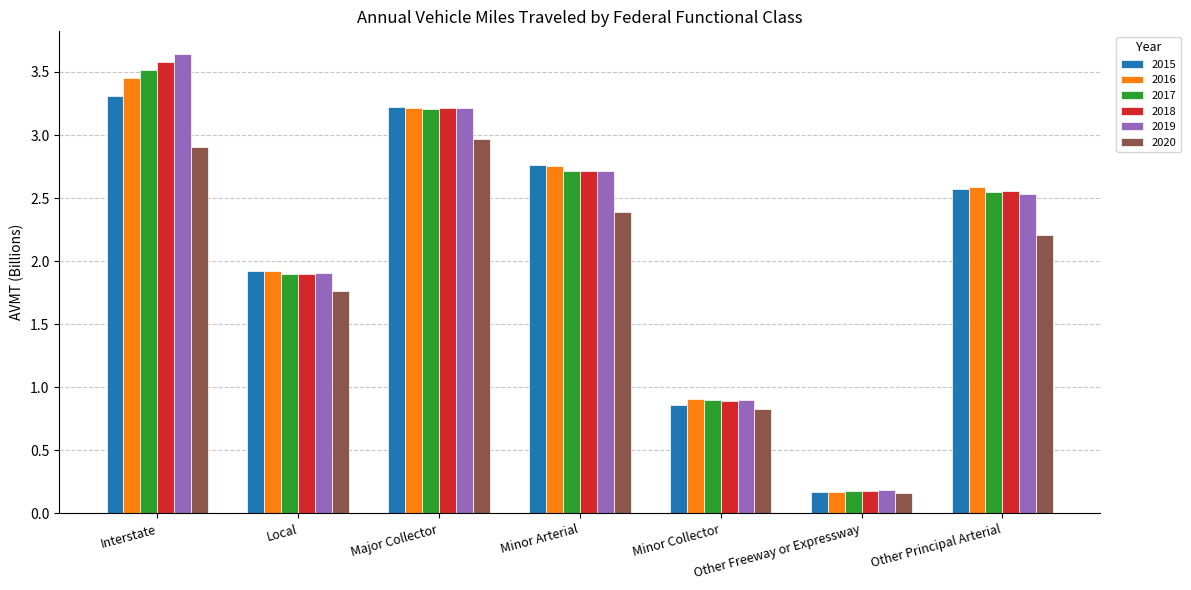

What is the sum of the 2016 values at Minor Collector and Other Freeway or Expressway?

1.1